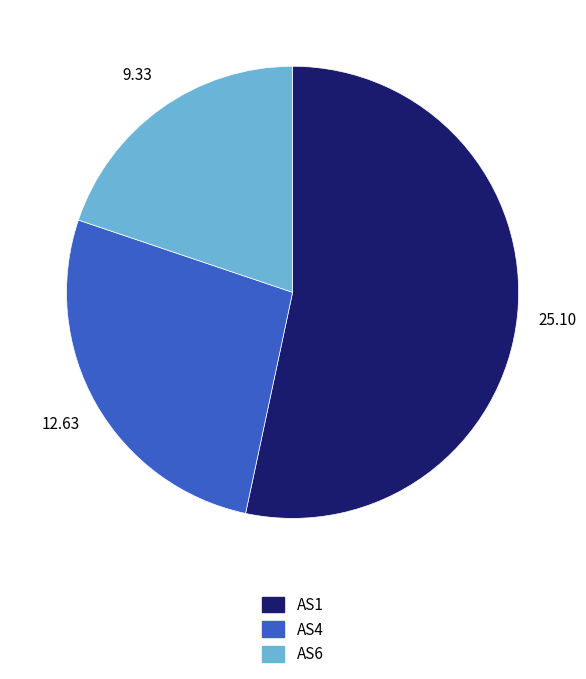

Approximately how many times larger is the value at AS6 compared to AS1?

0.4